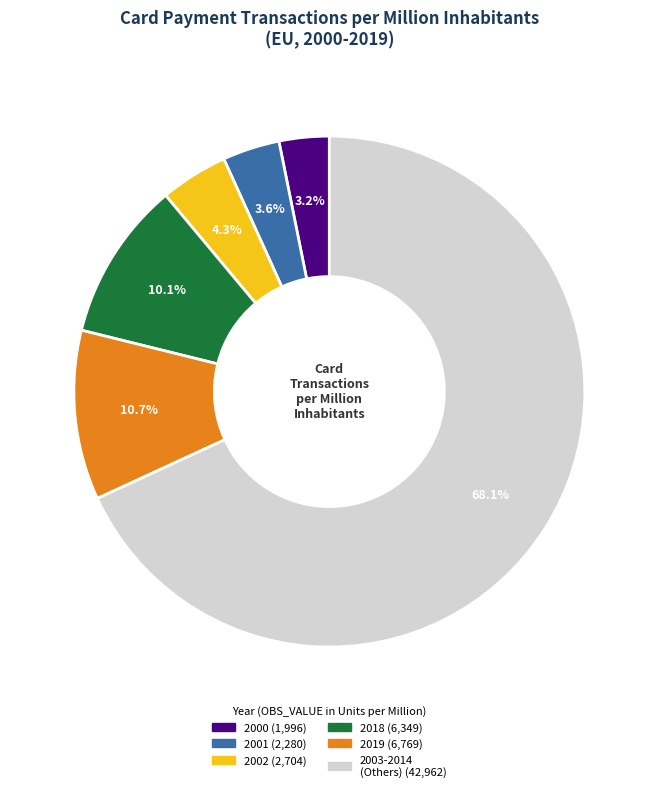

Does any single category account for the majority?

Yes